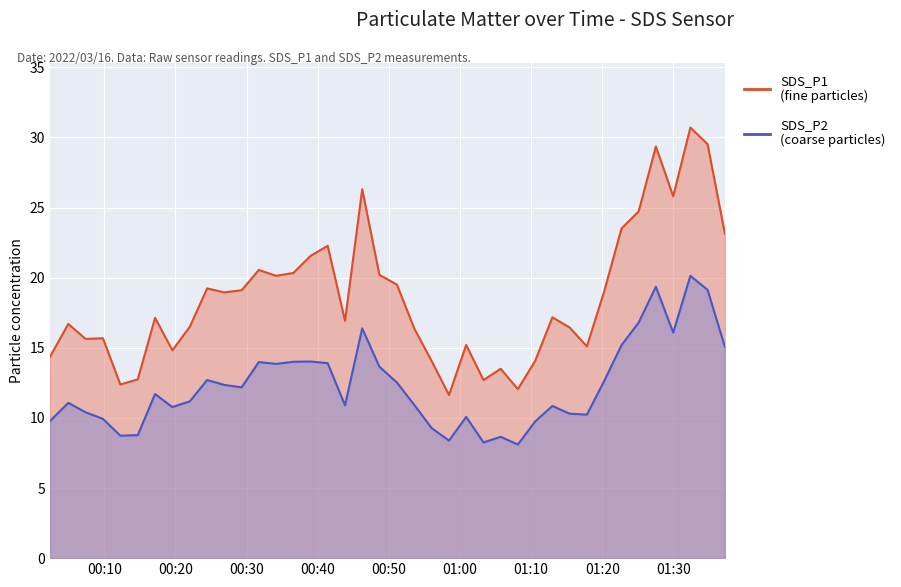

Reading right to left, list all the values displayed in this chart.

SDS_P1: 2022/03/16 01:37:14=23.1	2022/03/16 01:34:48=29.5	2022/03/16 01:32:23=30.7	2022/03/16 01:29:58=25.8	2022/03/16 01:27:32=29.4	2022/03/16 01:25:07=24.7	2022/03/16 01:22:42=23.5	2022/03/16 01:20:16=19.0	2022/03/16 01:17:50=15.1	2022/03/16 01:15:24=16.4	2022/03/16 01:12:59=17.2	2022/03/16 01:10:34=14.1	2022/03/16 01:08:08=12.1	2022/03/16 01:05:43=13.5	2022/03/16 01:03:18=12.7	2022/03/16 01:00:52=15.2	2022/03/16 00:58:27=11.6	2022/03/16 00:56:01=14.1	2022/03/16 00:53:34=16.4	2022/03/16 00:51:08=19.5	2022/03/16 00:48:40=20.2	2022/03/16 00:46:15=26.3	2022/03/16 00:43:50=16.9	2022/03/16 00:41:24=22.3	2022/03/16 00:38:59=21.6	2022/03/16 00:36:34=20.3	2022/03/16 00:34:08=20.1	2022/03/16 00:31:43=20.6	2022/03/16 00:29:18=19.1	2022/03/16 00:26:52=18.9	2022/03/16 00:24:27=19.2	2022/03/16 00:22:01=16.5	2022/03/16 00:19:34=14.8	2022/03/16 00:17:08=17.1	2022/03/16 00:14:42=12.8	2022/03/16 00:12:15=12.4	2022/03/16 00:09:48=15.7	2022/03/16 00:07:22=15.6	2022/03/16 00:04:56=16.7	2022/03/16 00:02:21=14.3
SDS_P2: 2022/03/16 01:37:14=15.1	2022/03/16 01:34:48=19.1	2022/03/16 01:32:23=20.1	2022/03/16 01:29:58=16.1	2022/03/16 01:27:32=19.4	2022/03/16 01:25:07=16.8	2022/03/16 01:22:42=15.2	2022/03/16 01:20:16=12.6	2022/03/16 01:17:50=10.2	2022/03/16 01:15:24=10.3	2022/03/16 01:12:59=10.8	2022/03/16 01:10:34=9.8	2022/03/16 01:08:08=8.1	2022/03/16 01:05:43=8.7	2022/03/16 01:03:18=8.2	2022/03/16 01:00:52=10.1	2022/03/16 00:58:27=8.4	2022/03/16 00:56:01=9.3	2022/03/16 00:53:34=10.9	2022/03/16 00:51:08=12.5	2022/03/16 00:48:40=13.7	2022/03/16 00:46:15=16.4	2022/03/16 00:43:50=10.9	2022/03/16 00:41:24=13.9	2022/03/16 00:38:59=14.0	2022/03/16 00:36:34=14.0	2022/03/16 00:34:08=13.8	2022/03/16 00:31:43=14.0	2022/03/16 00:29:18=12.2	2022/03/16 00:26:52=12.3	2022/03/16 00:24:27=12.7	2022/03/16 00:22:01=11.2	2022/03/16 00:19:34=10.8	2022/03/16 00:17:08=11.7	2022/03/16 00:14:42=8.8	2022/03/16 00:12:15=8.7	2022/03/16 00:09:48=9.9	2022/03/16 00:07:22=10.4	2022/03/16 00:04:56=11.1	2022/03/16 00:02:21=9.8